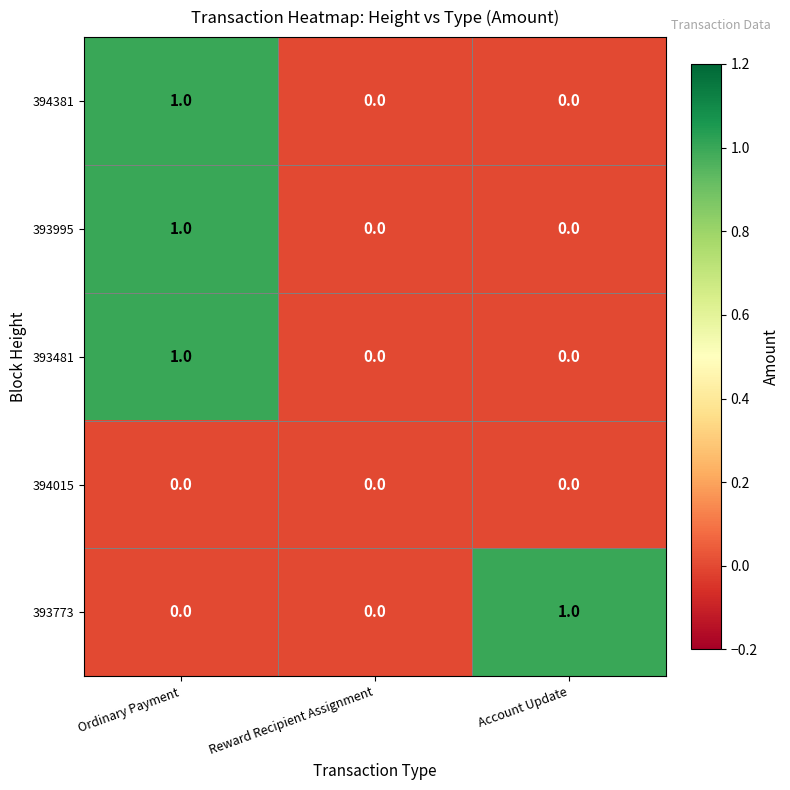

The value of 394015 at Ordinary Payment is 0. True or false?

True